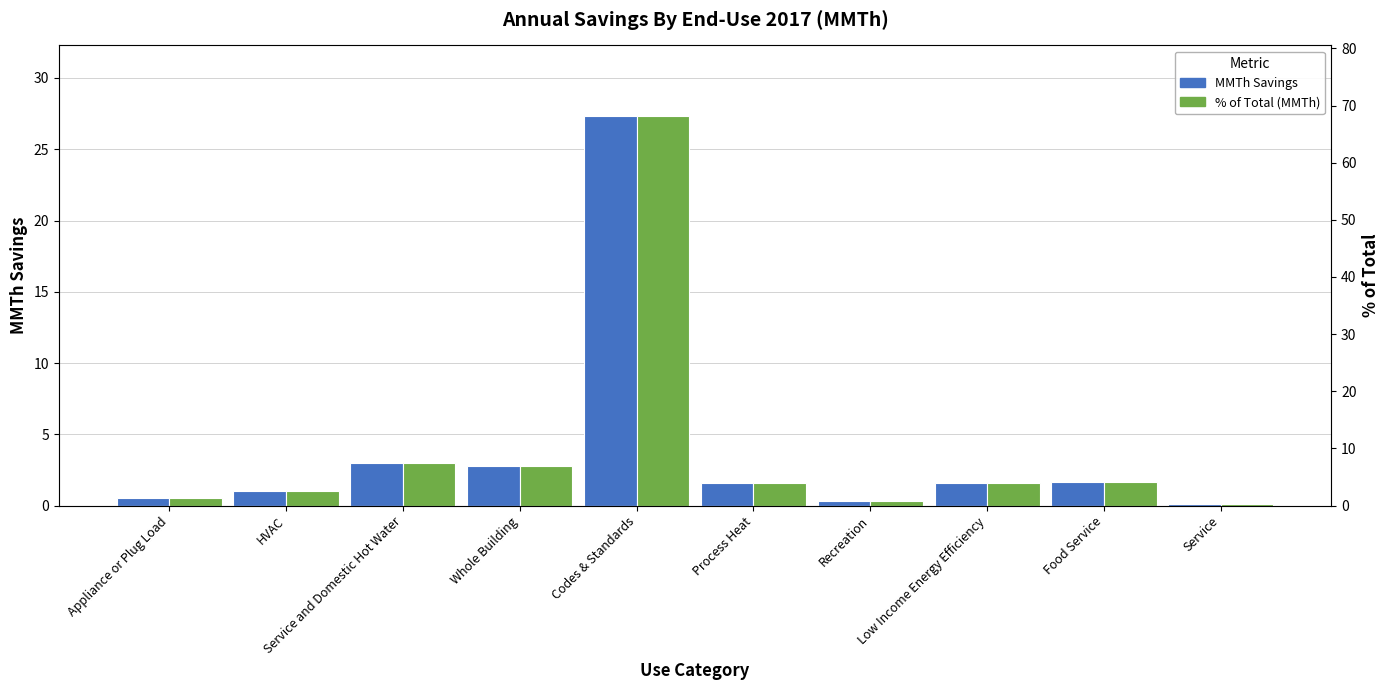

What position from the right is Low Income Energy Efficiency?

3